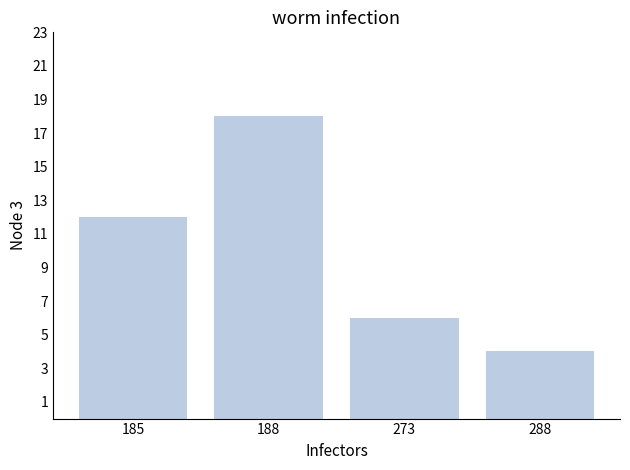

What is the sum of all values?

40